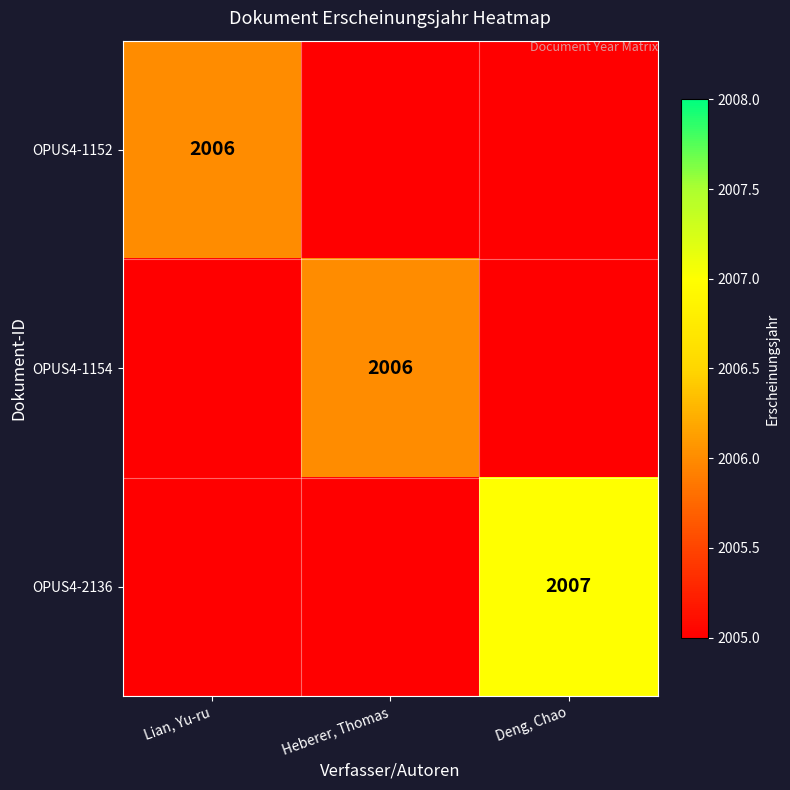

The OPUS4-2136 series shows 2007 at Deng, Chao. True or false?

True